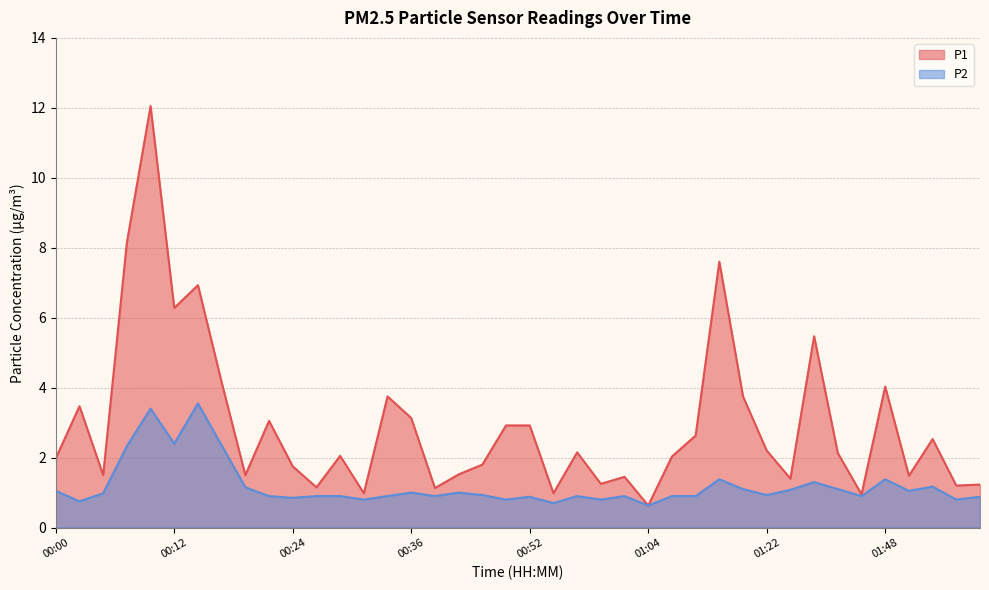

The value of P1 at 02:04 is 0.7. True or false?

False